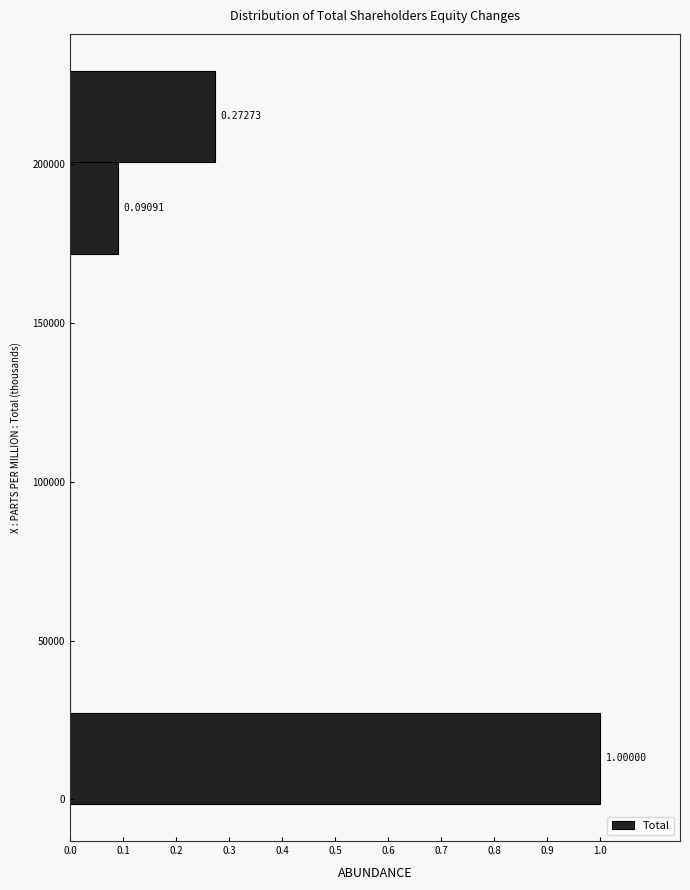

Which range on the y-axis has the longest bar?

0 to 25000